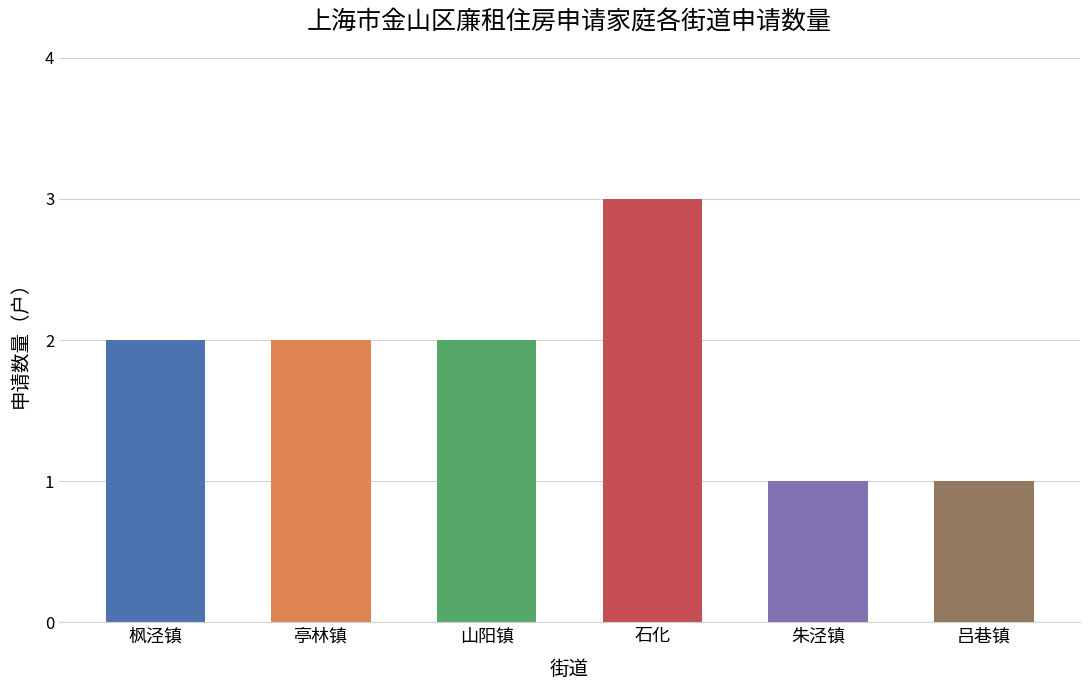

At which label is the value closest to 2?

亭林镇